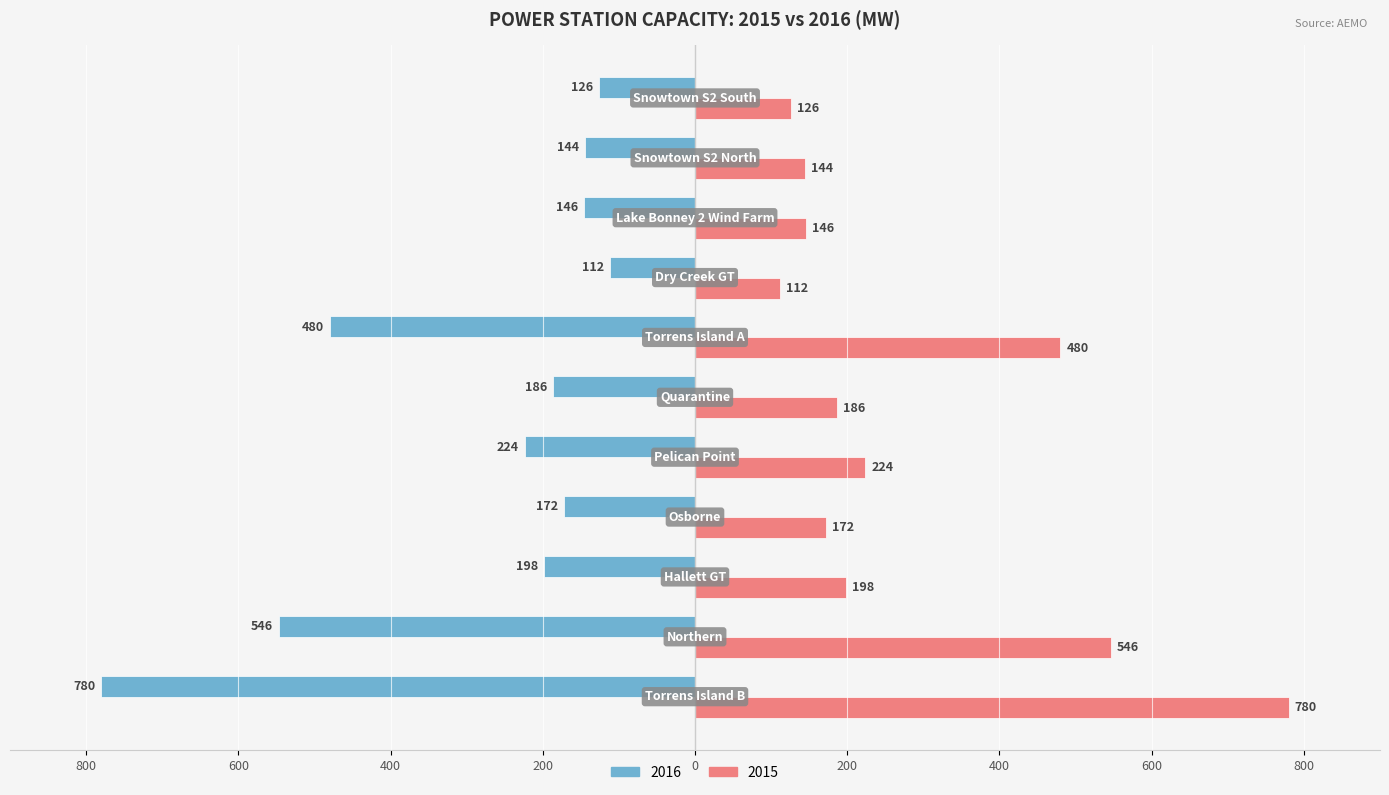

What are all the series names shown in the legend?

2016, 2015